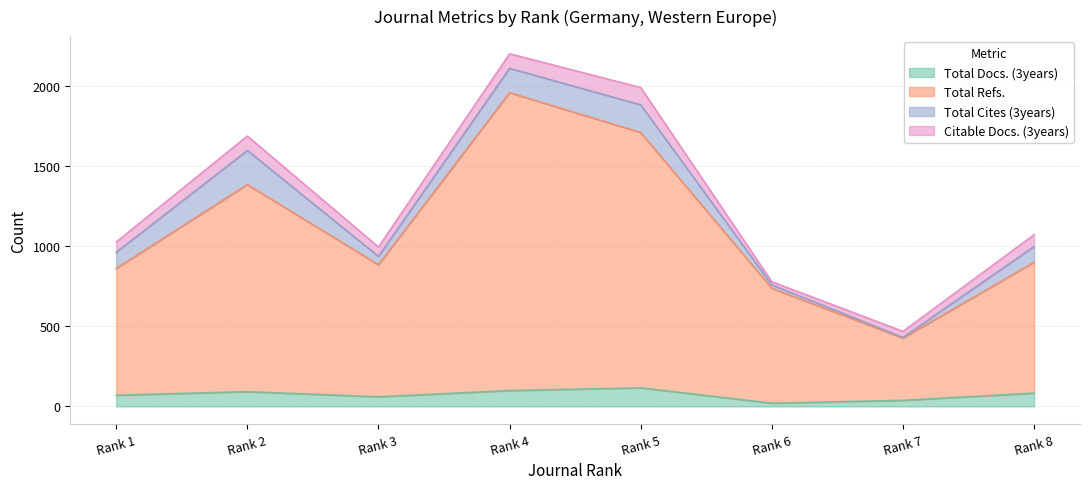

What are all the series names shown in the legend?

Total Docs. (3years), Total Refs., Total Cites (3years), Citable Docs. (3years)